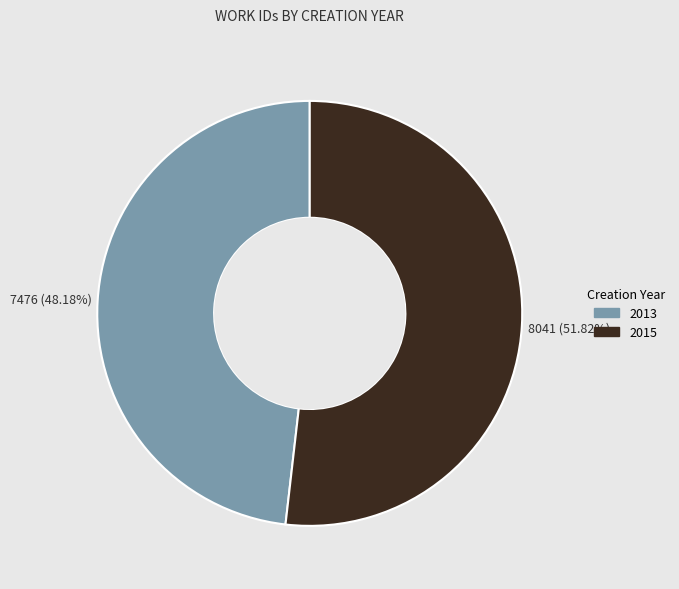

To the nearest percent, what percentage of the pie is 2013?

48%